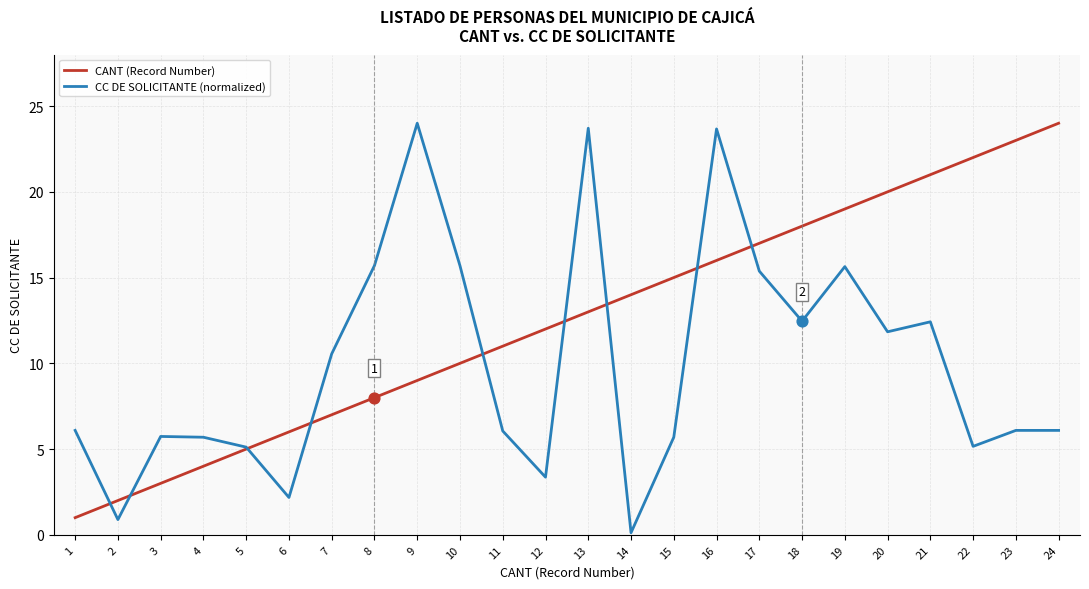

Between 8 and 18, which series saw the biggest shift?

CANT (Record Number)